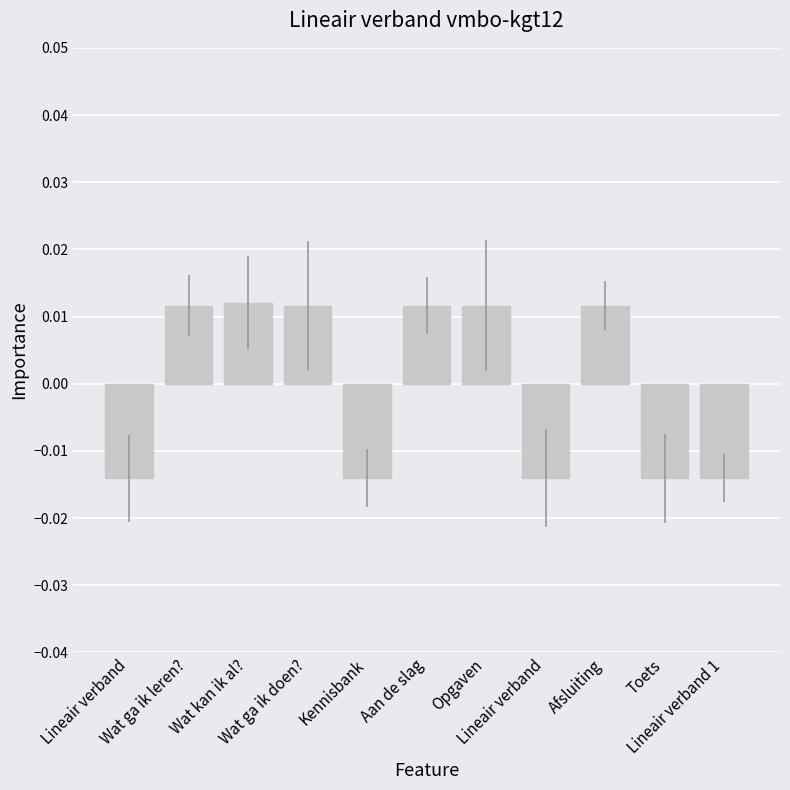

Between Wat ga ik leren? and Lineair verband 1, which is larger?

Wat ga ik leren?